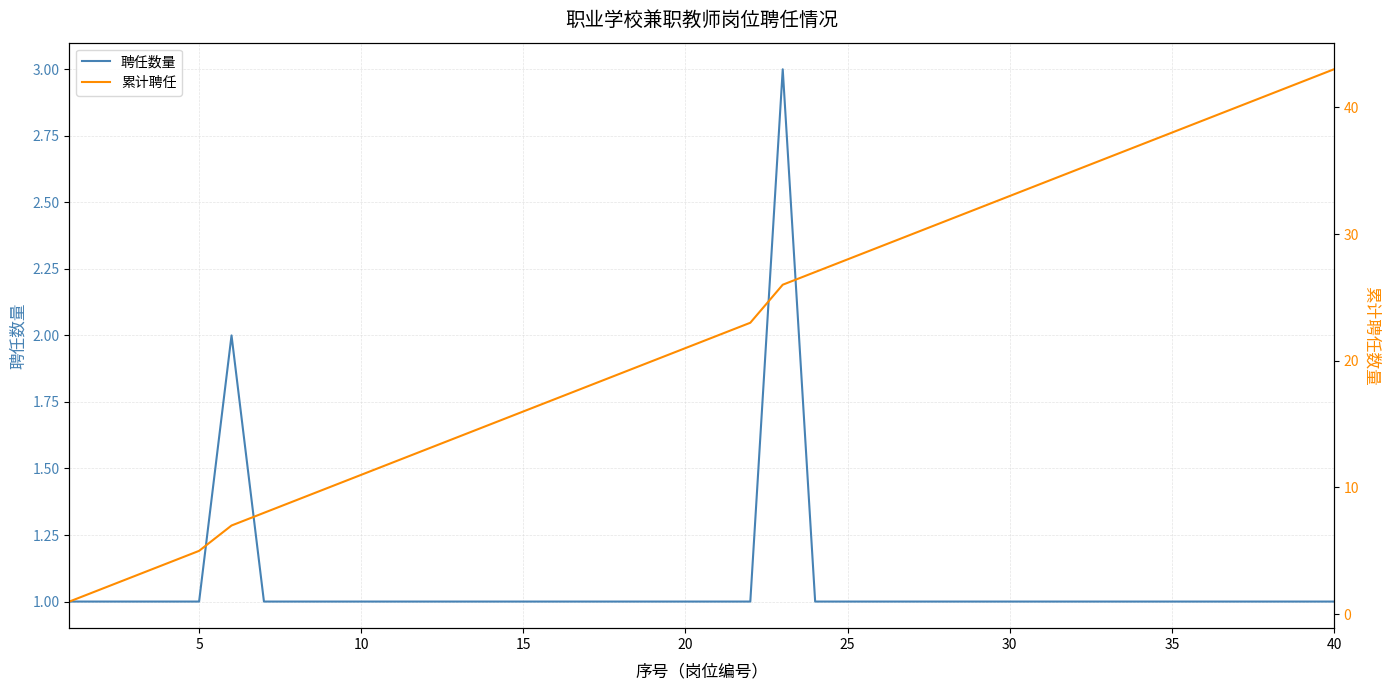

What is the value of the 聘任数量 point at the 38th from the left?

1